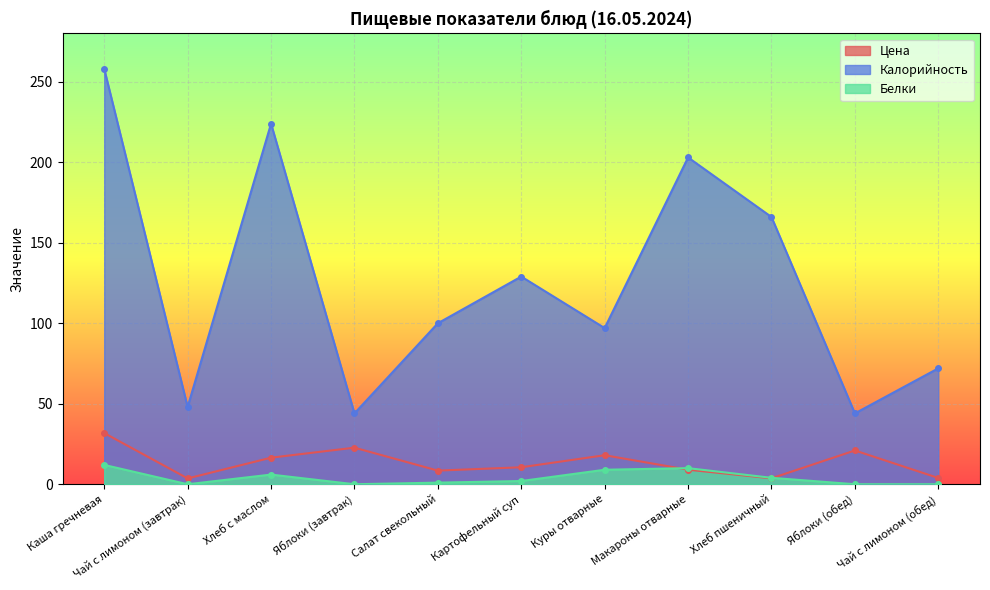

True or false: Цена and Белки intersect in this chart.

True